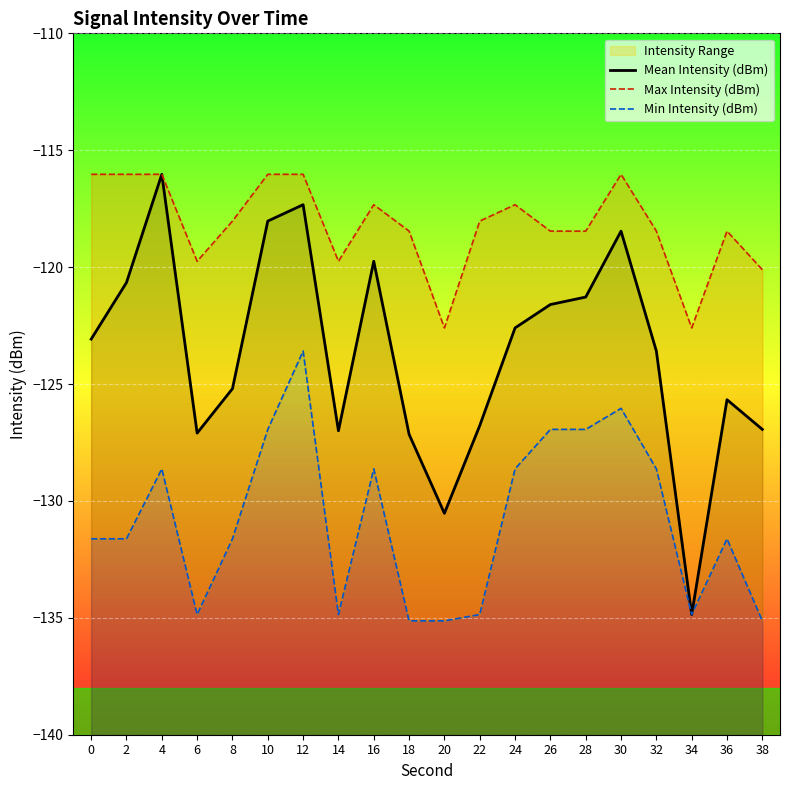

At which label is Max Intensity (dBm) closest to -119?

18